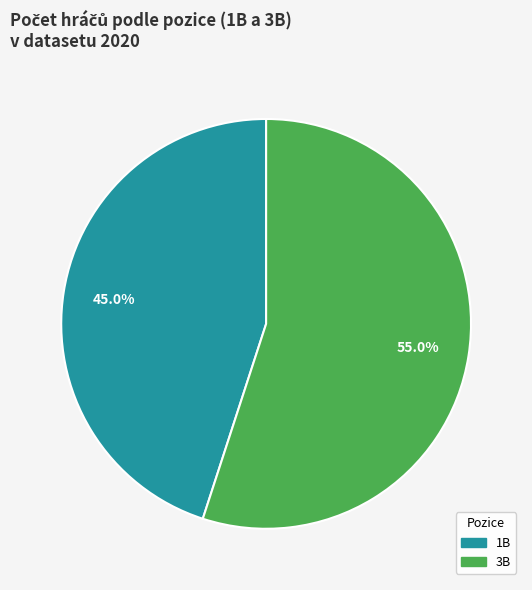

Which has a higher value, 1B or 3B?

3B